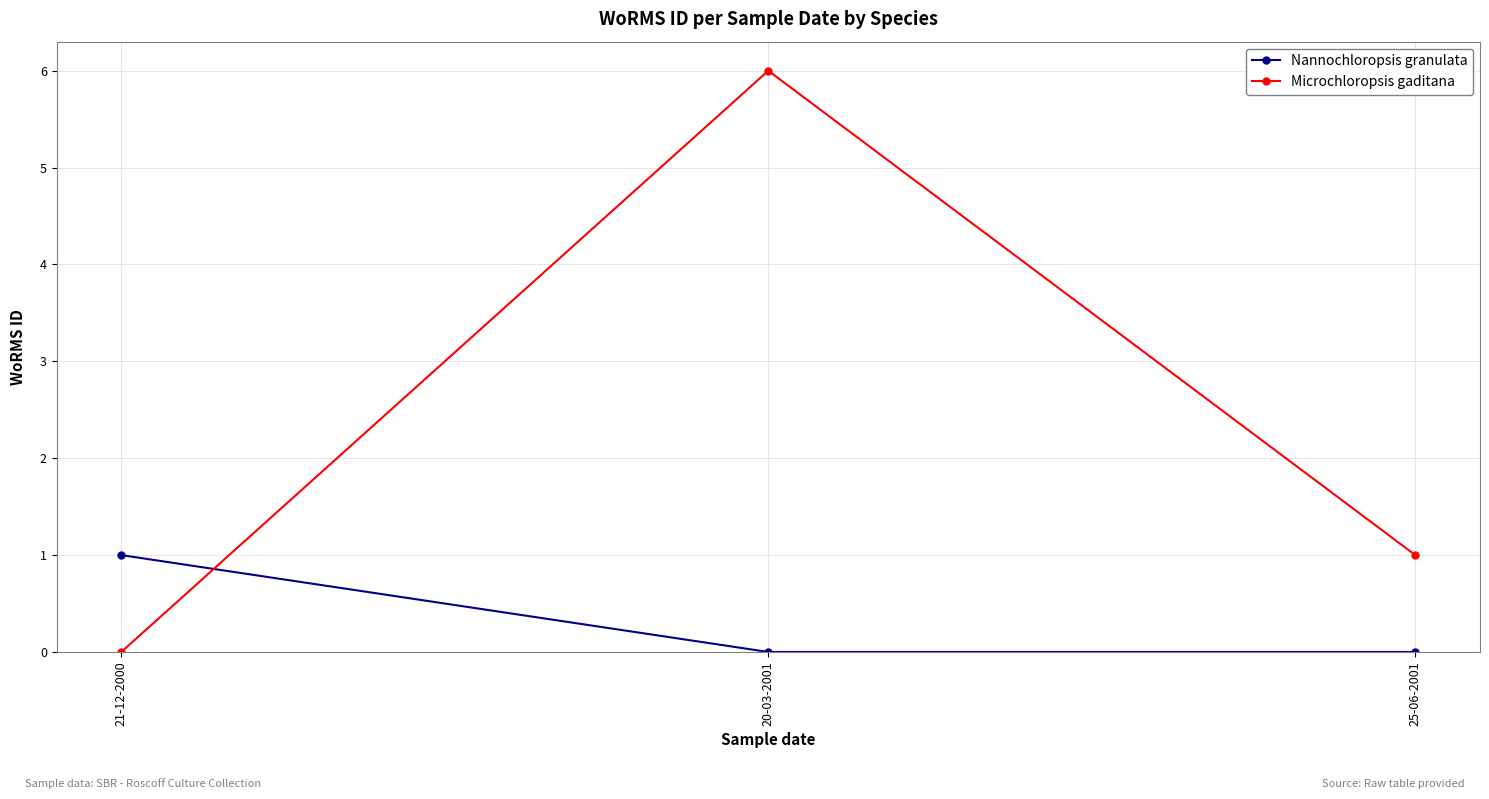

At which category is the sum across all series the highest?

20-03-2001